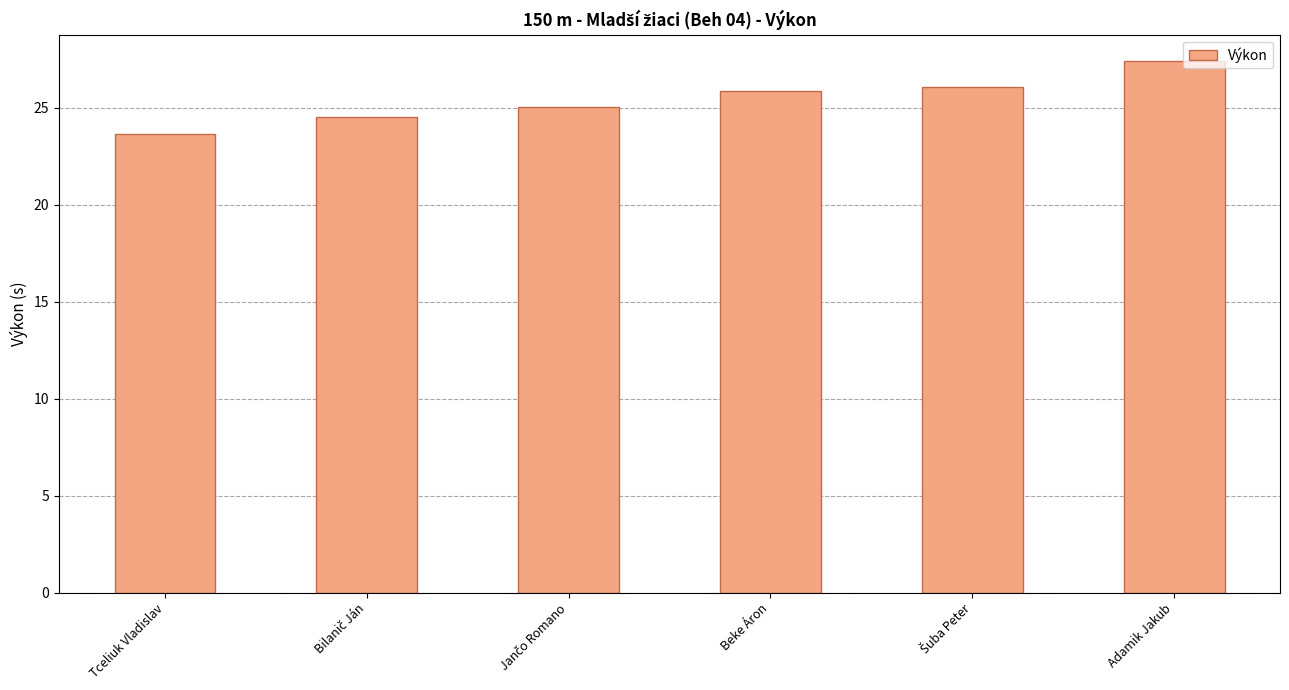

Are the bars horizontal?

No